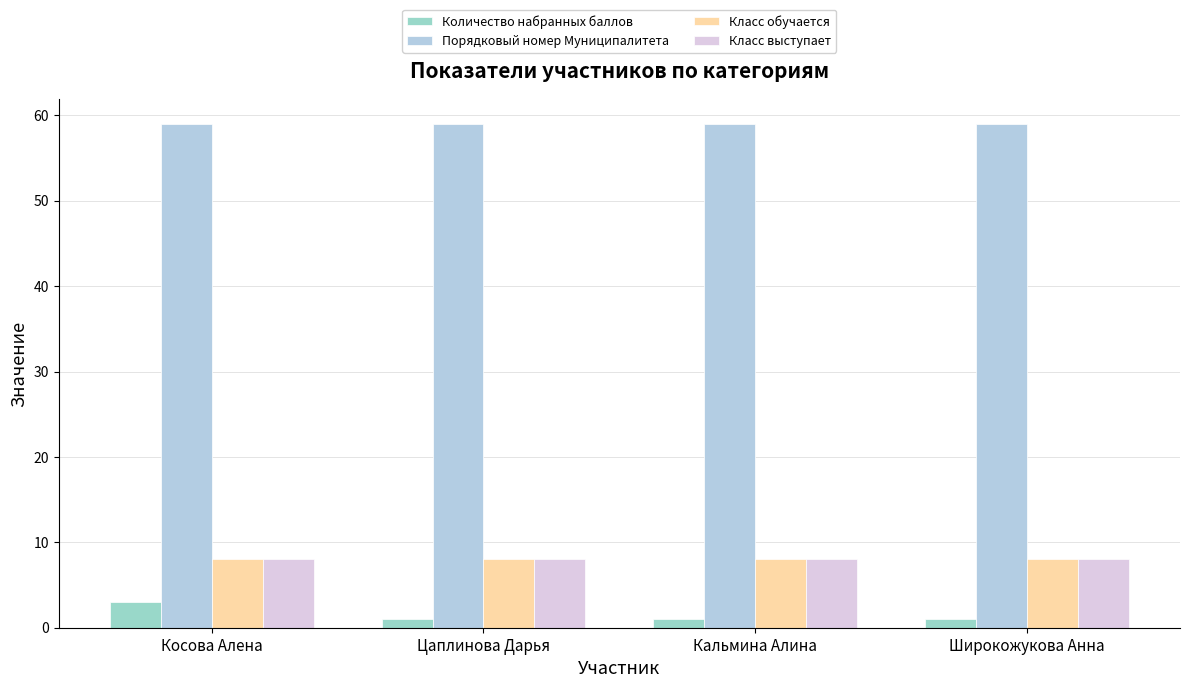

Are the bars grouped side by side (vs. stacked)?

Yes